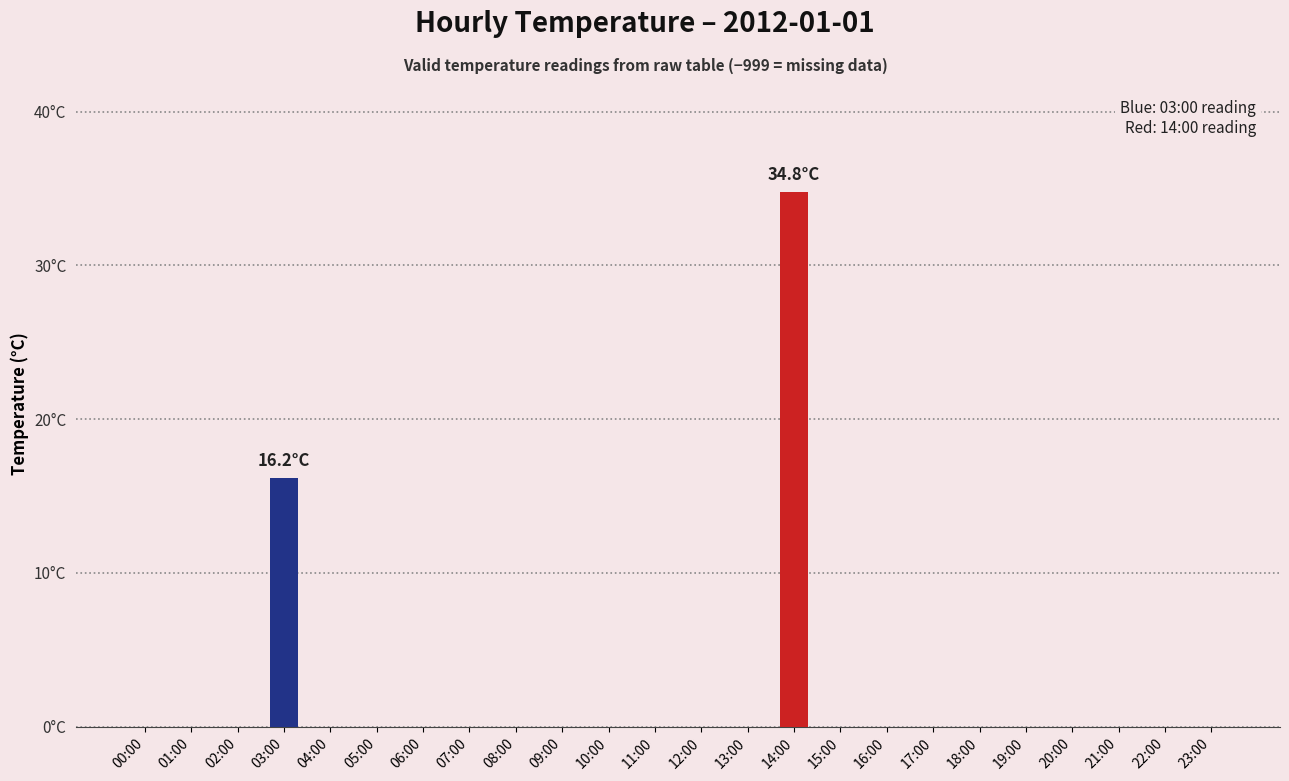

List the labels in order of value, smallest first.

00:00, 01:00, 02:00, 04:00, 05:00, 06:00, 07:00, 08:00, 09:00, 10:00, 11:00, 12:00, 13:00, 15:00, 16:00, 17:00, 18:00, 19:00, 20:00, 21:00, 22:00, 23:00, 03:00, 14:00